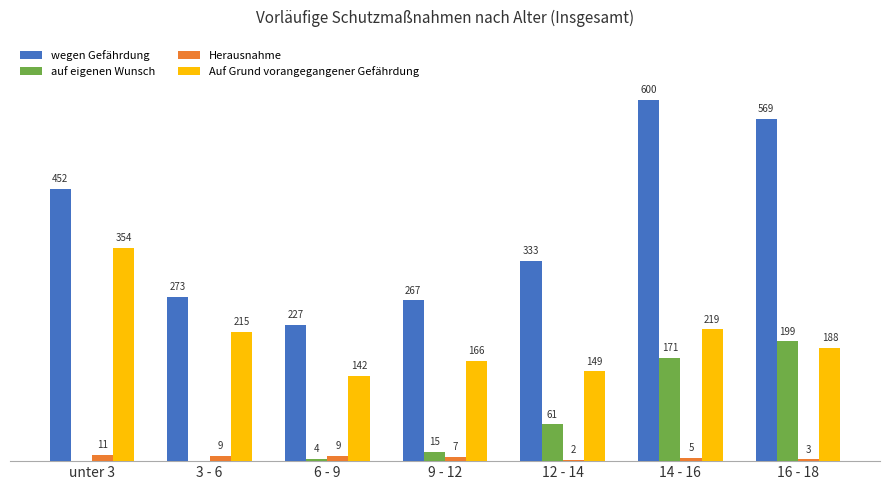

Where does the wegen Gefährdung series first go above 333?

unter 3